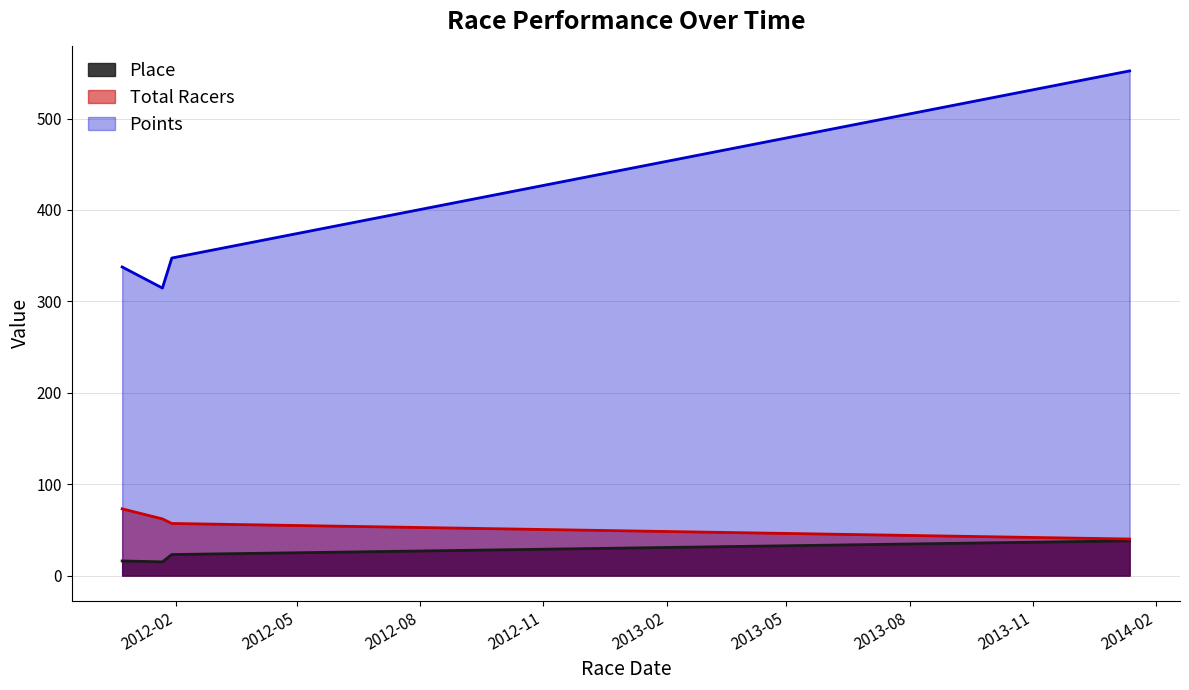

What is the value of the Place point at the 4th from the left?

38.0